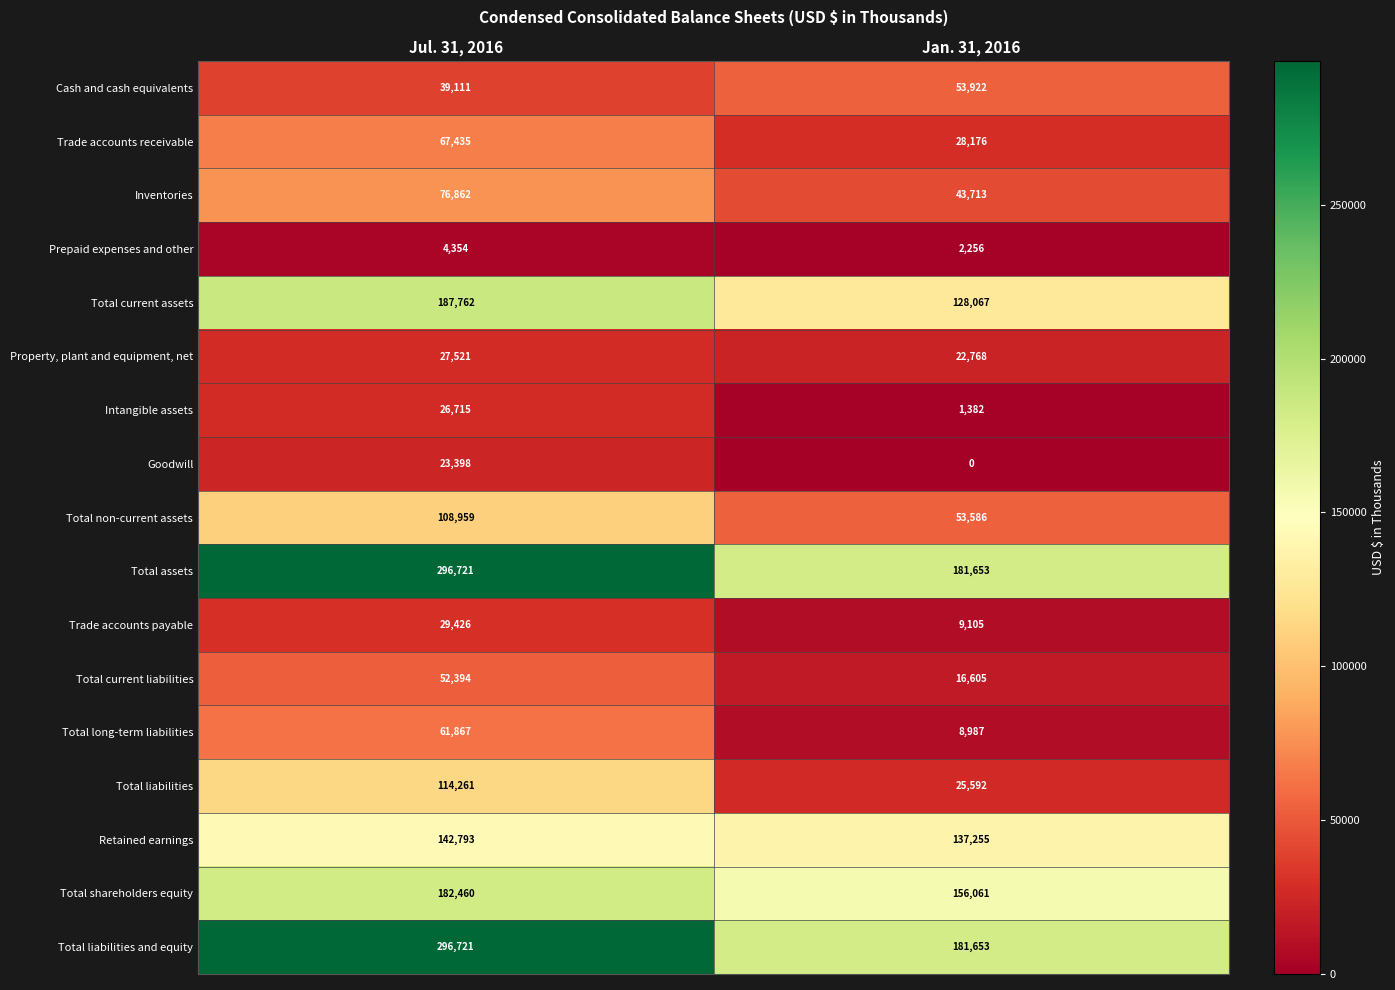

What is the sum of the Total assets values at Jul. 31, 2016 and Jan. 31, 2016?

478374